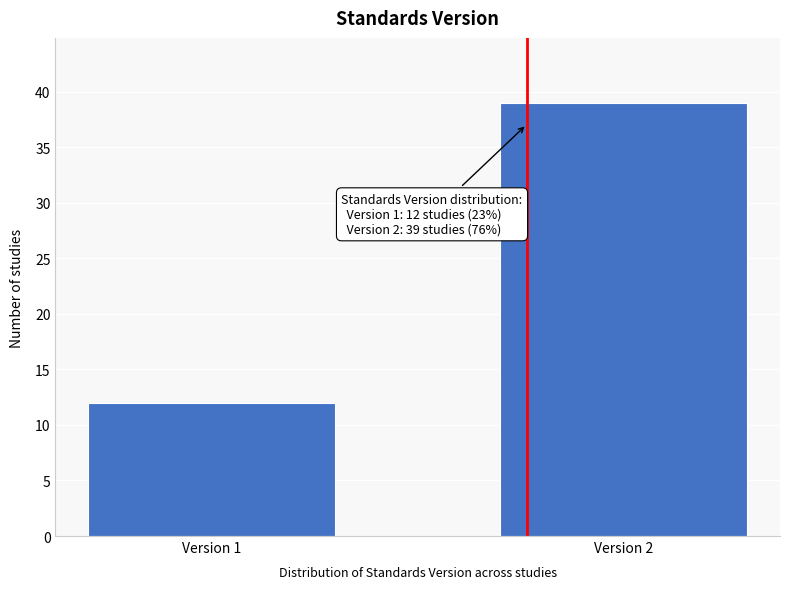

Reading left to right, transcribe all the data shown in this chart.

12	39